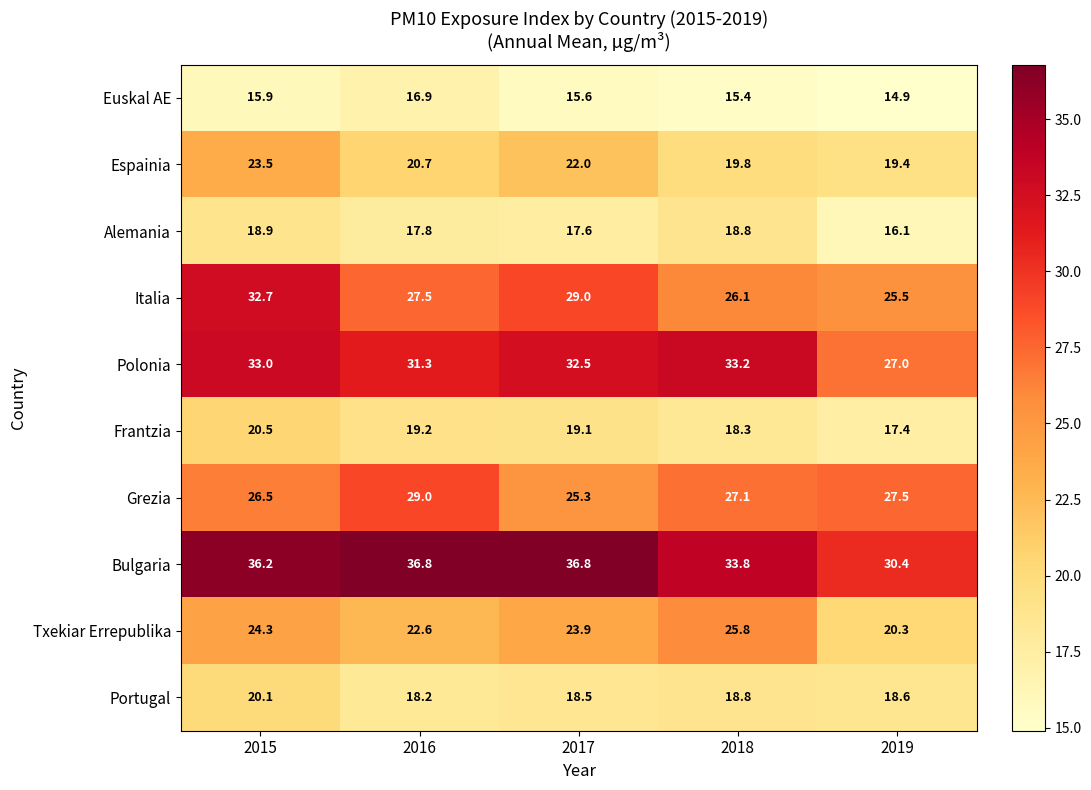

What is the difference between the highest and lowest values at 2017?

21.2